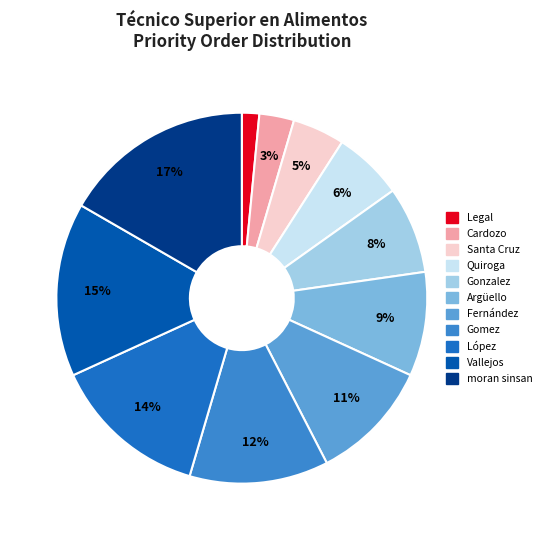

Rank the categories by value from lowest to highest.

Legal, Cardozo, Santa Cruz, Quiroga, Gonzalez, Argüello, Fernández, Gomez, López, Vallejos, moran sinsan